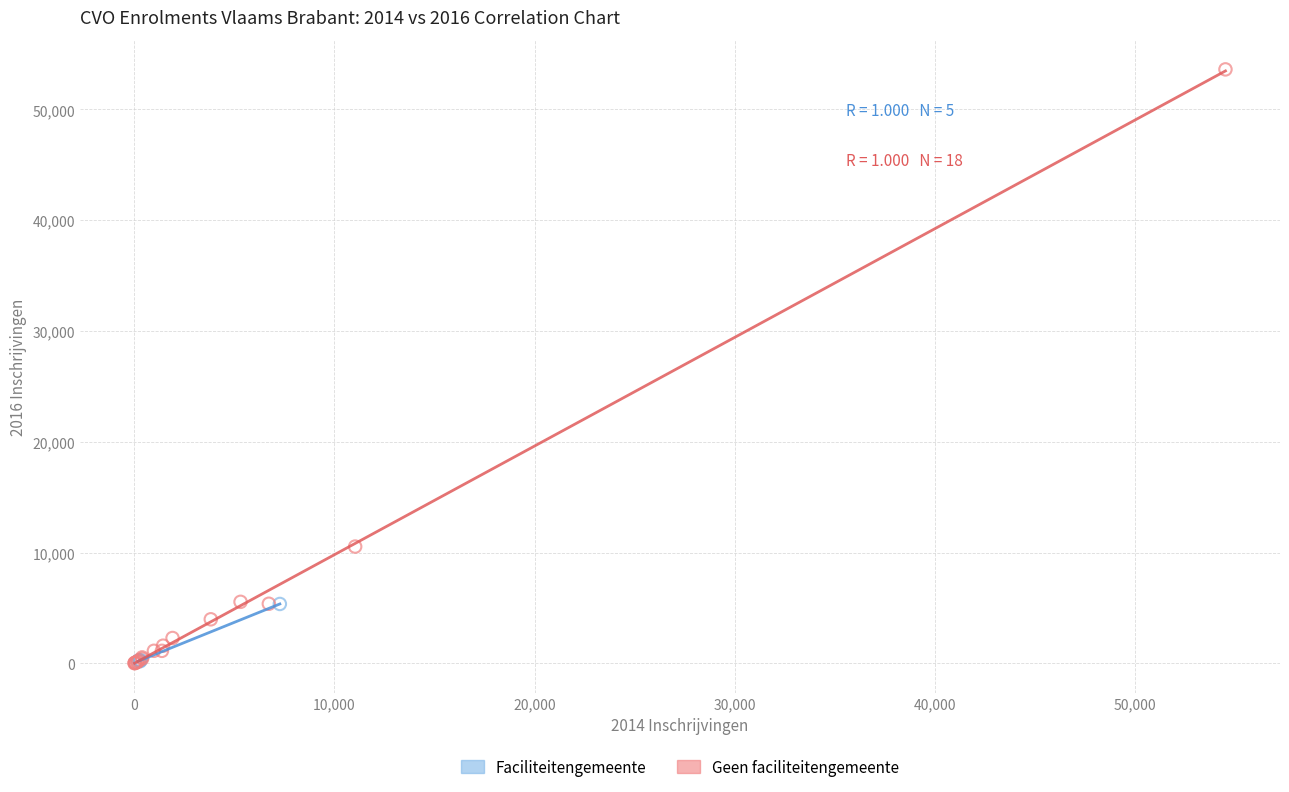

Which series has the largest Y range (max minus min)?

Geen faciliteitengemeente